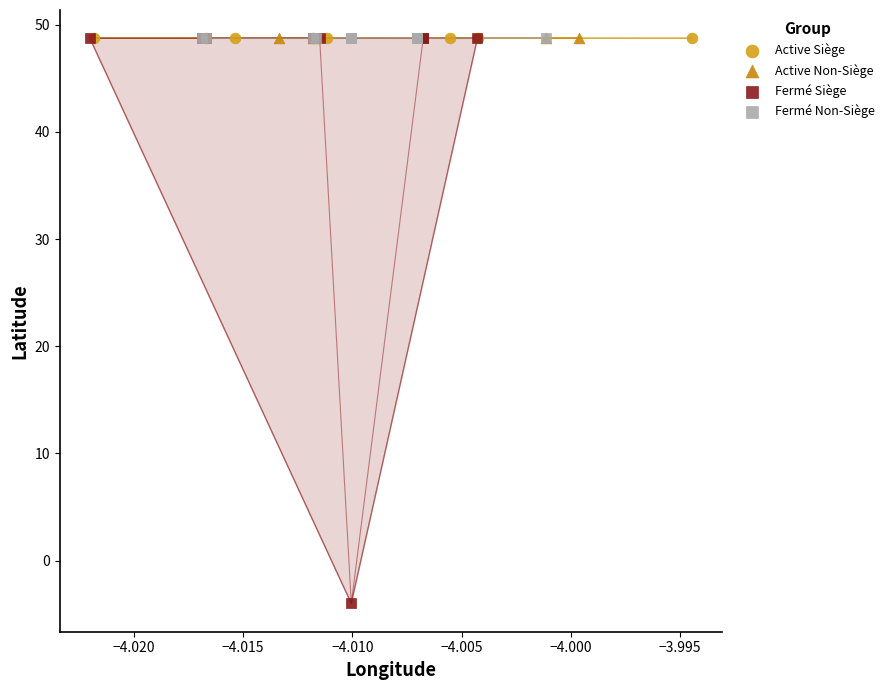

Which series reaches the minimum Y coordinate?

Fermé Siège